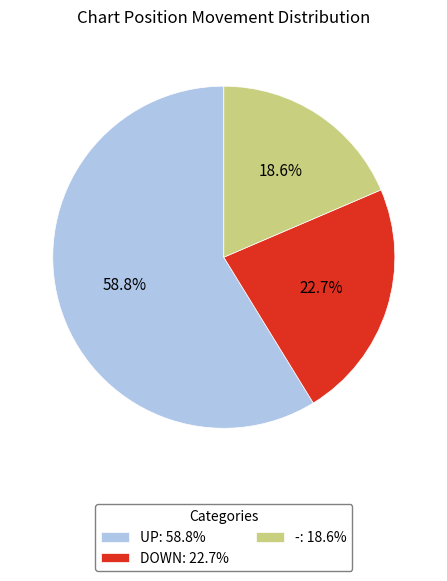

Rank the categories by value from highest to lowest.

UP: 58.8%, DOWN: 22.7%, -: 18.6%